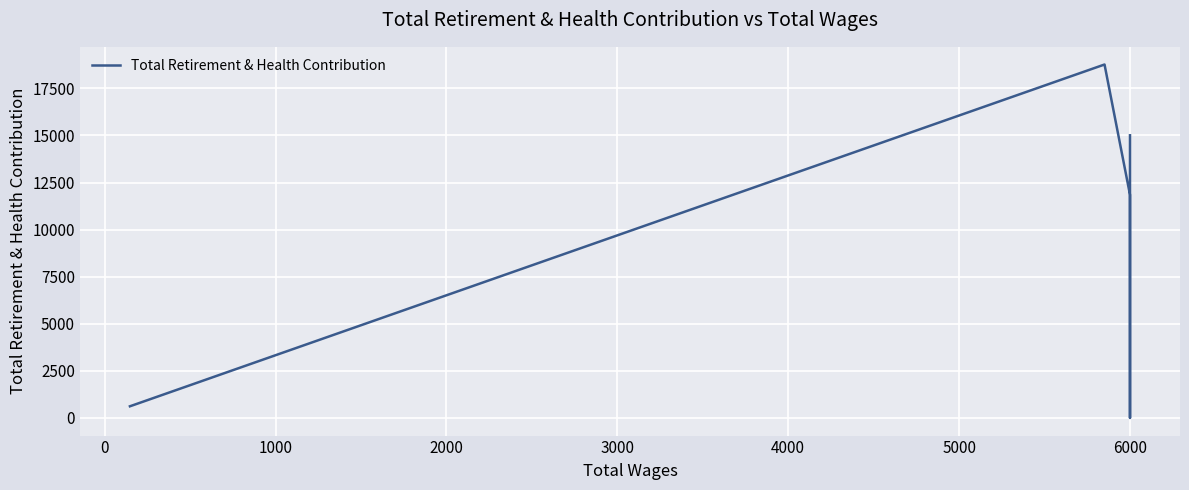

How many lines are shown in the chart?

1